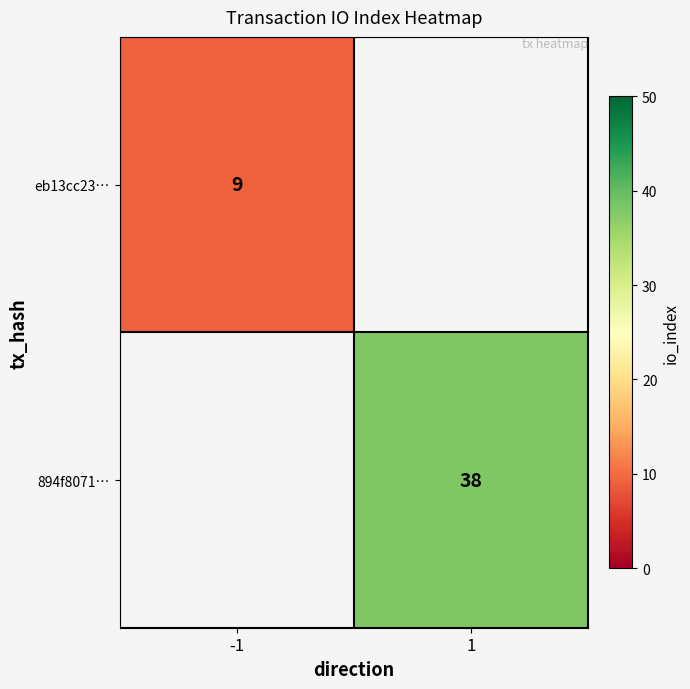

The 894f8071… series shows 23 at 1. True or false?

False